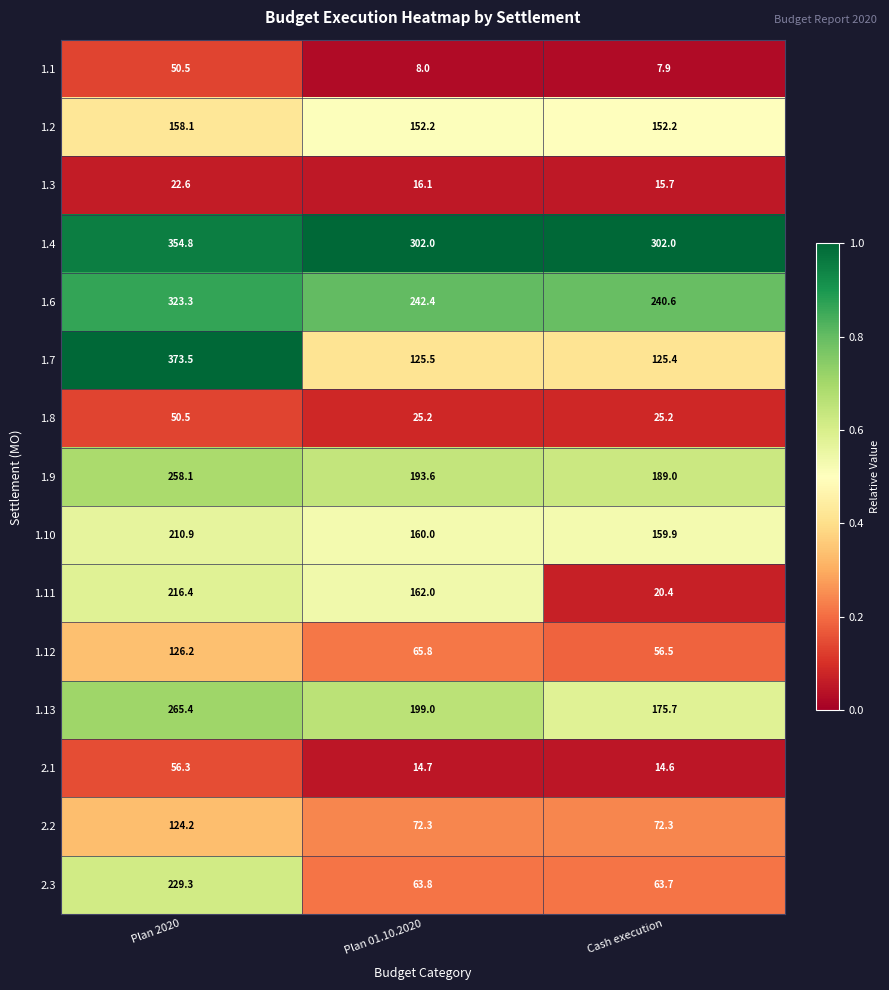

Which series changed the most between Plan 2020 and Cash execution?

1.7